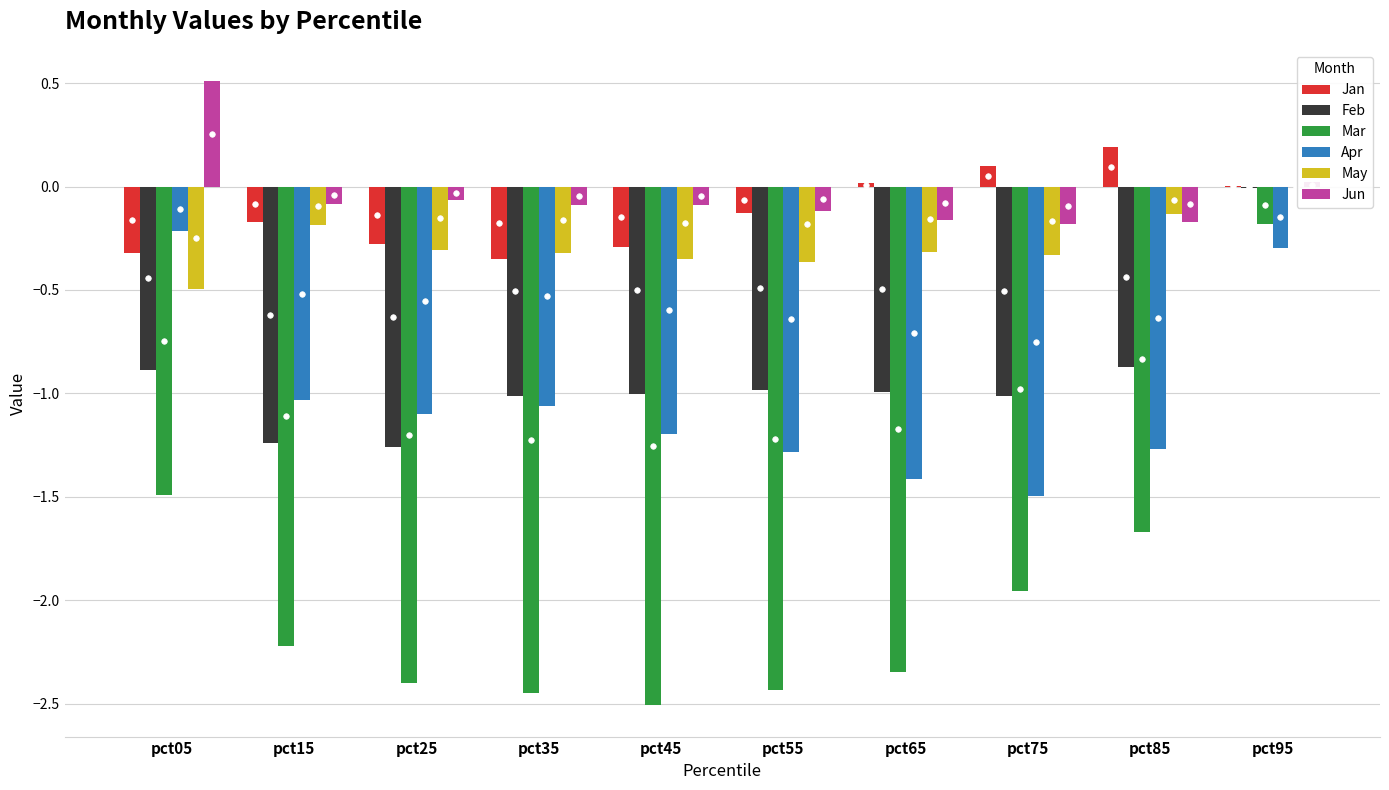

How many data points does each series have?

10